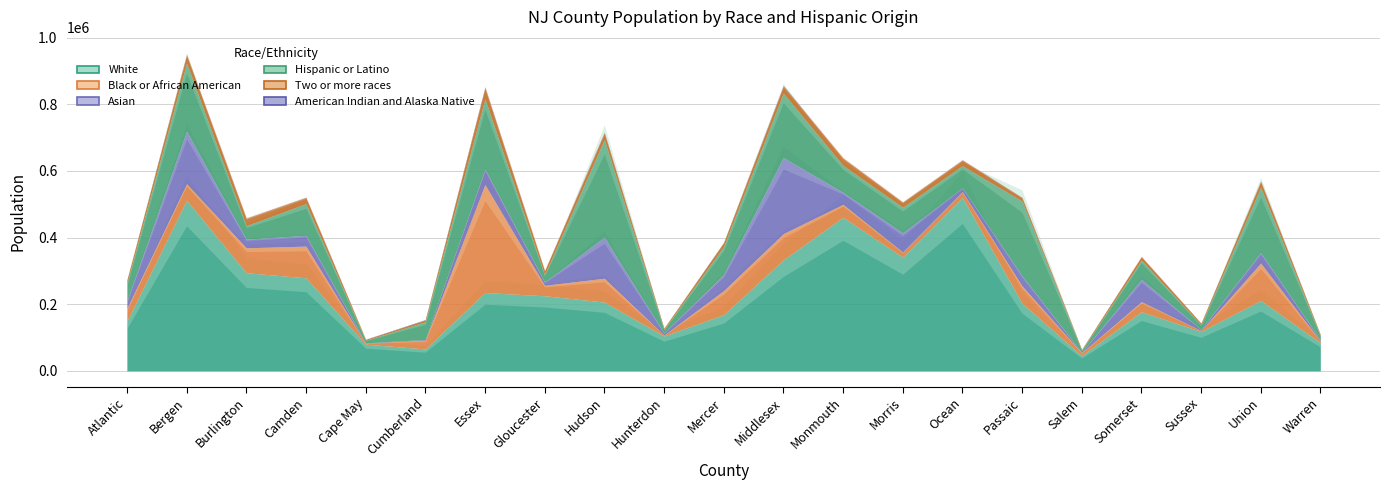

At Hunterdon, list the series in order from largest to smallest.

White, Hispanic or Latino, Asian, Two or more races, Black or African American, American Indian and Alaska Native